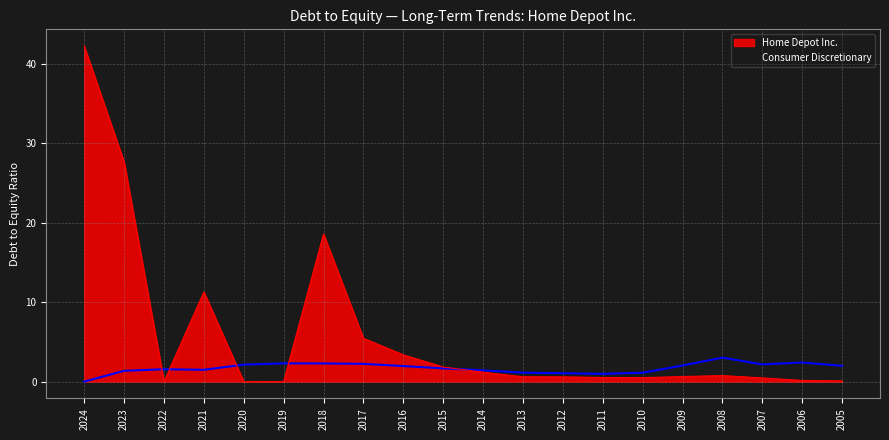

Which series changed the most between 2018 and 2008?

Home Depot Inc.